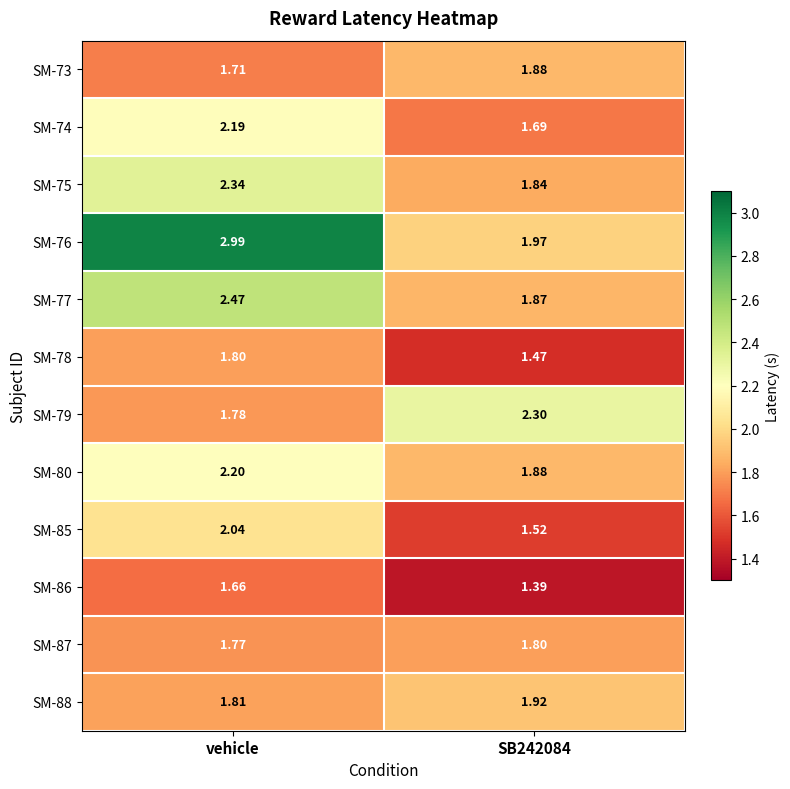

What is the spread (max minus min) of values at vehicle?

1.3